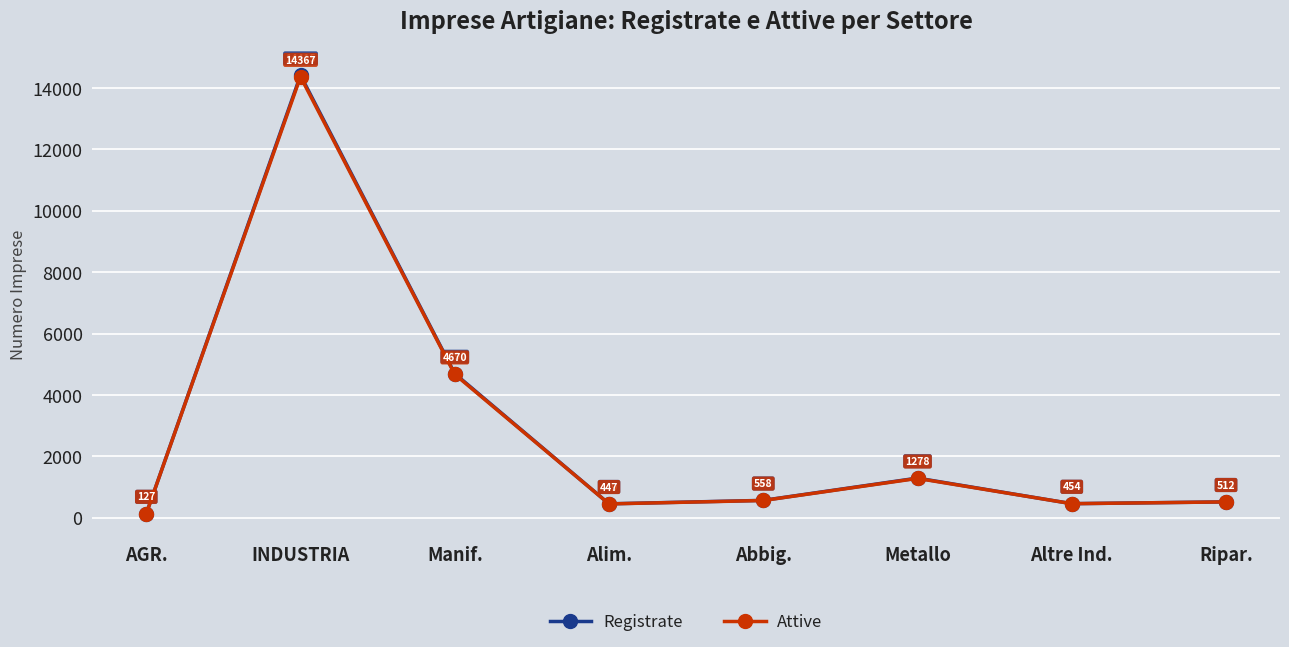

At Ripar., list the series in order from smallest to largest.

Attive, Registrate